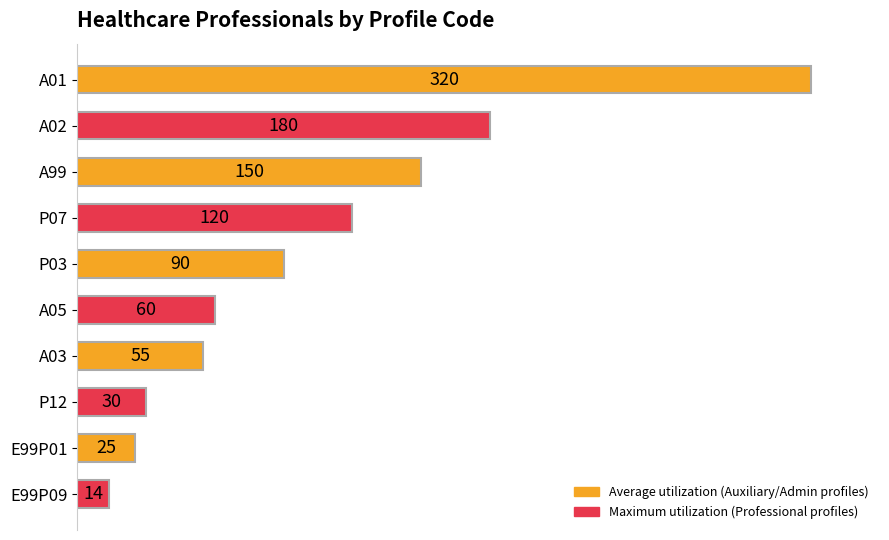

Is it true that the value at P03 is 90?

True